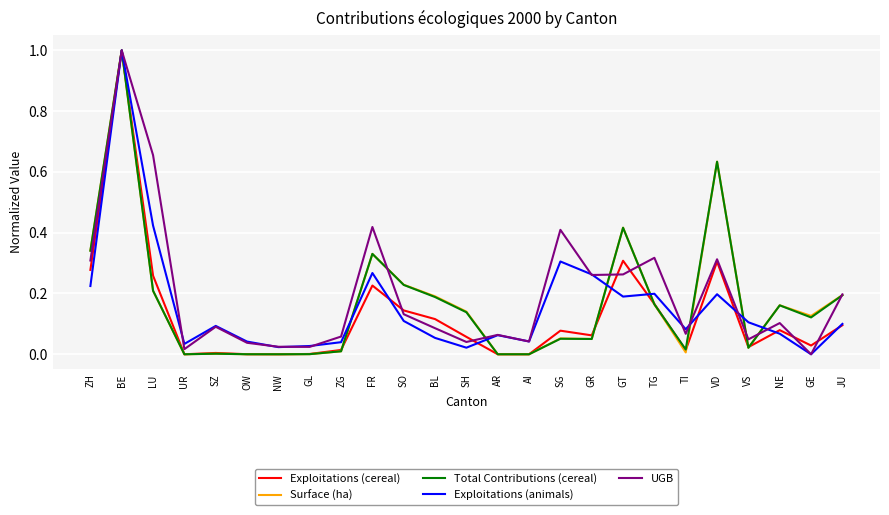

Does the chart have visible grid lines?

Yes